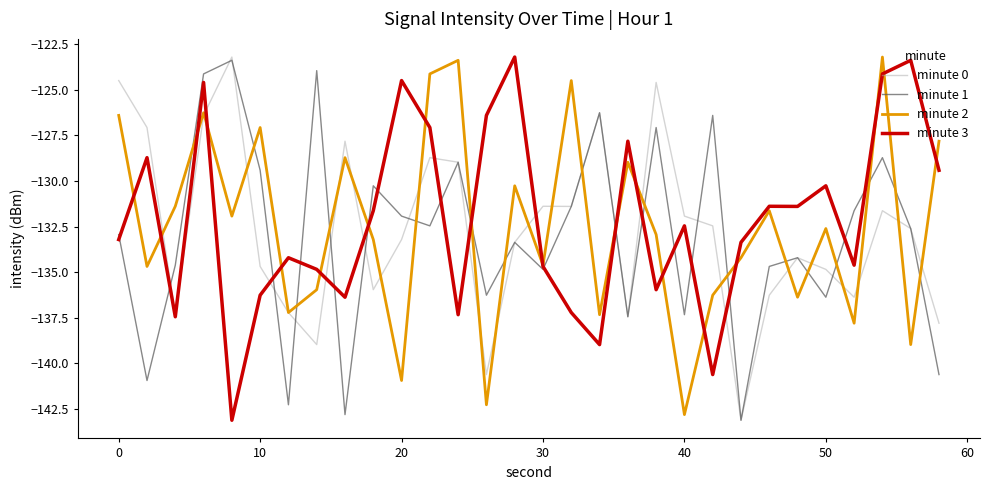

List the series in order of their overall mean, lowest first.

minute 1, minute 0, minute 2, minute 3